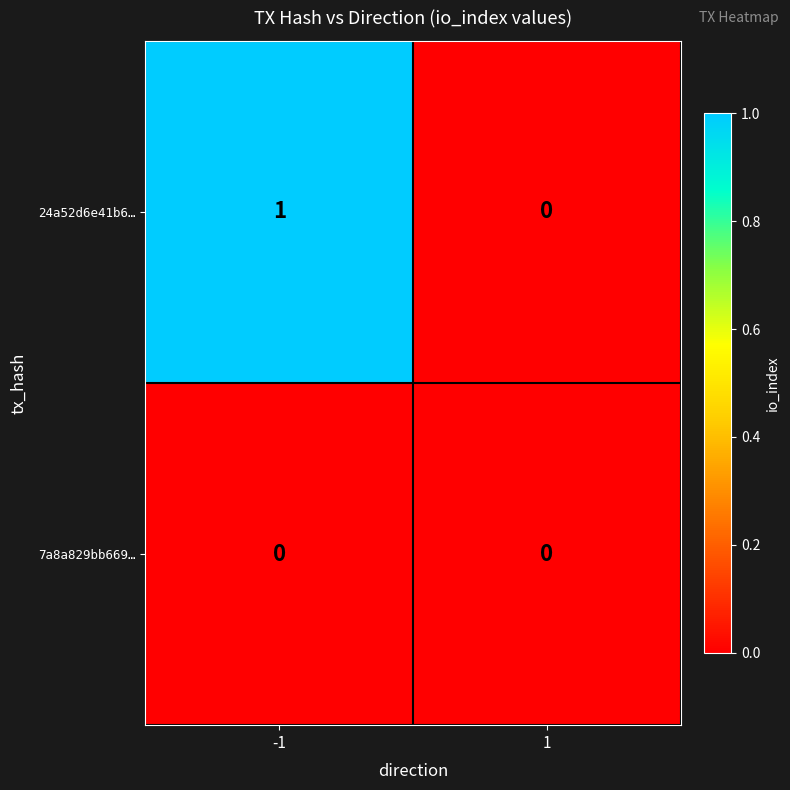

Which series has the largest total across all categories?

24a52d6e41b6…